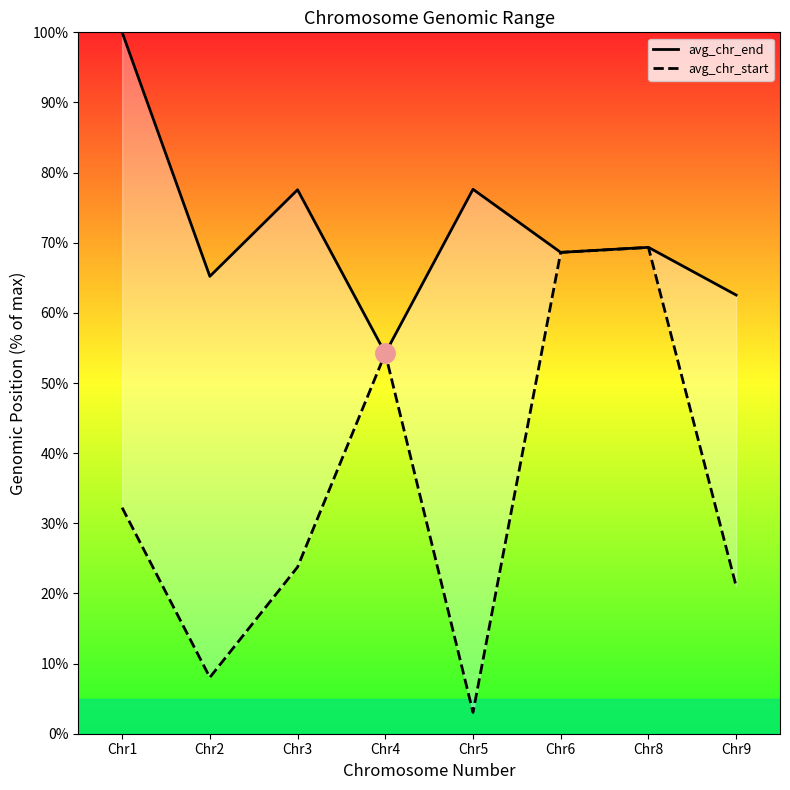

At which label does avg_chr_end first exceed 69?

Chr1